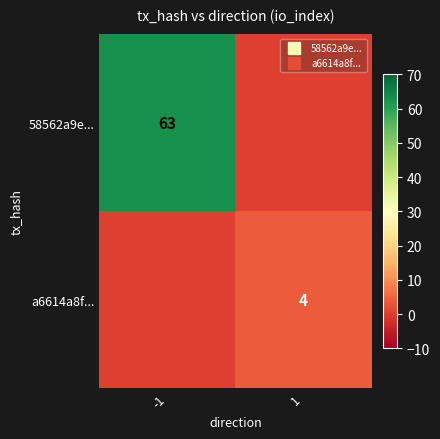

How many values in the a6614a8f... series are below 4?

1